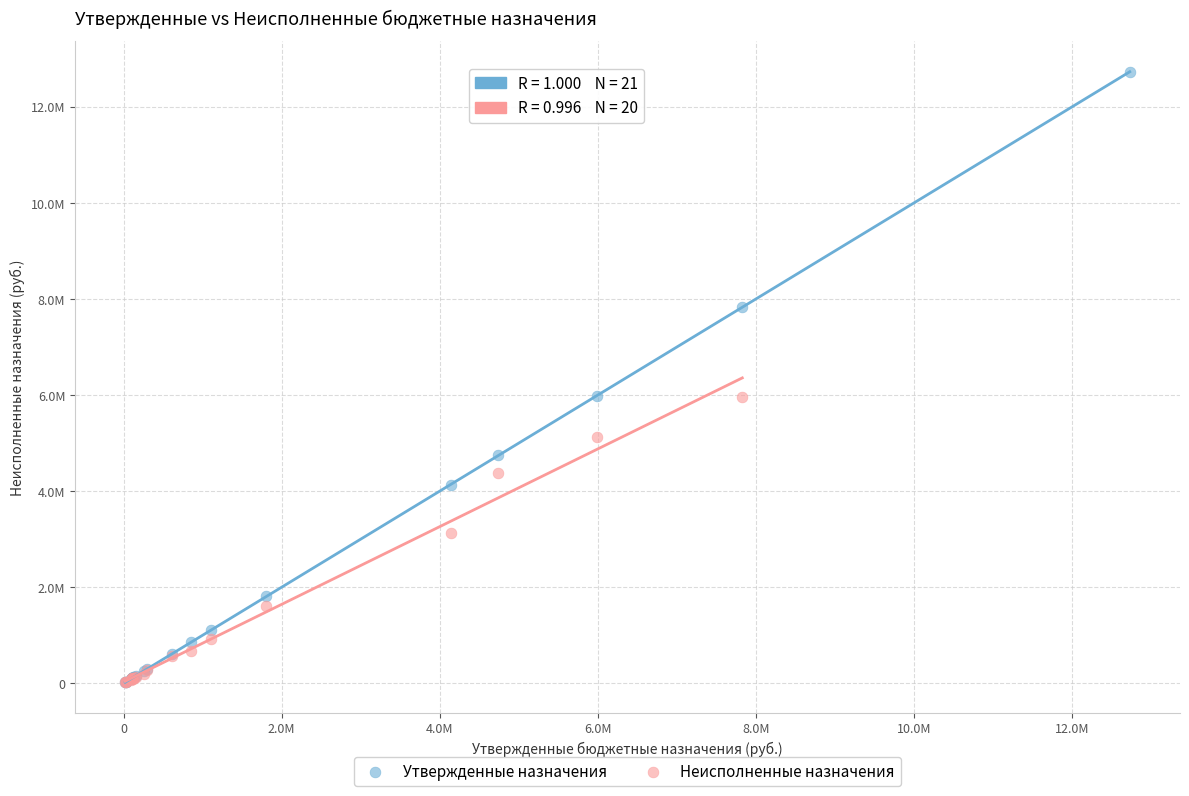

What are all the series names shown in the legend?

Утвержденные назначения, Неисполненные назначения